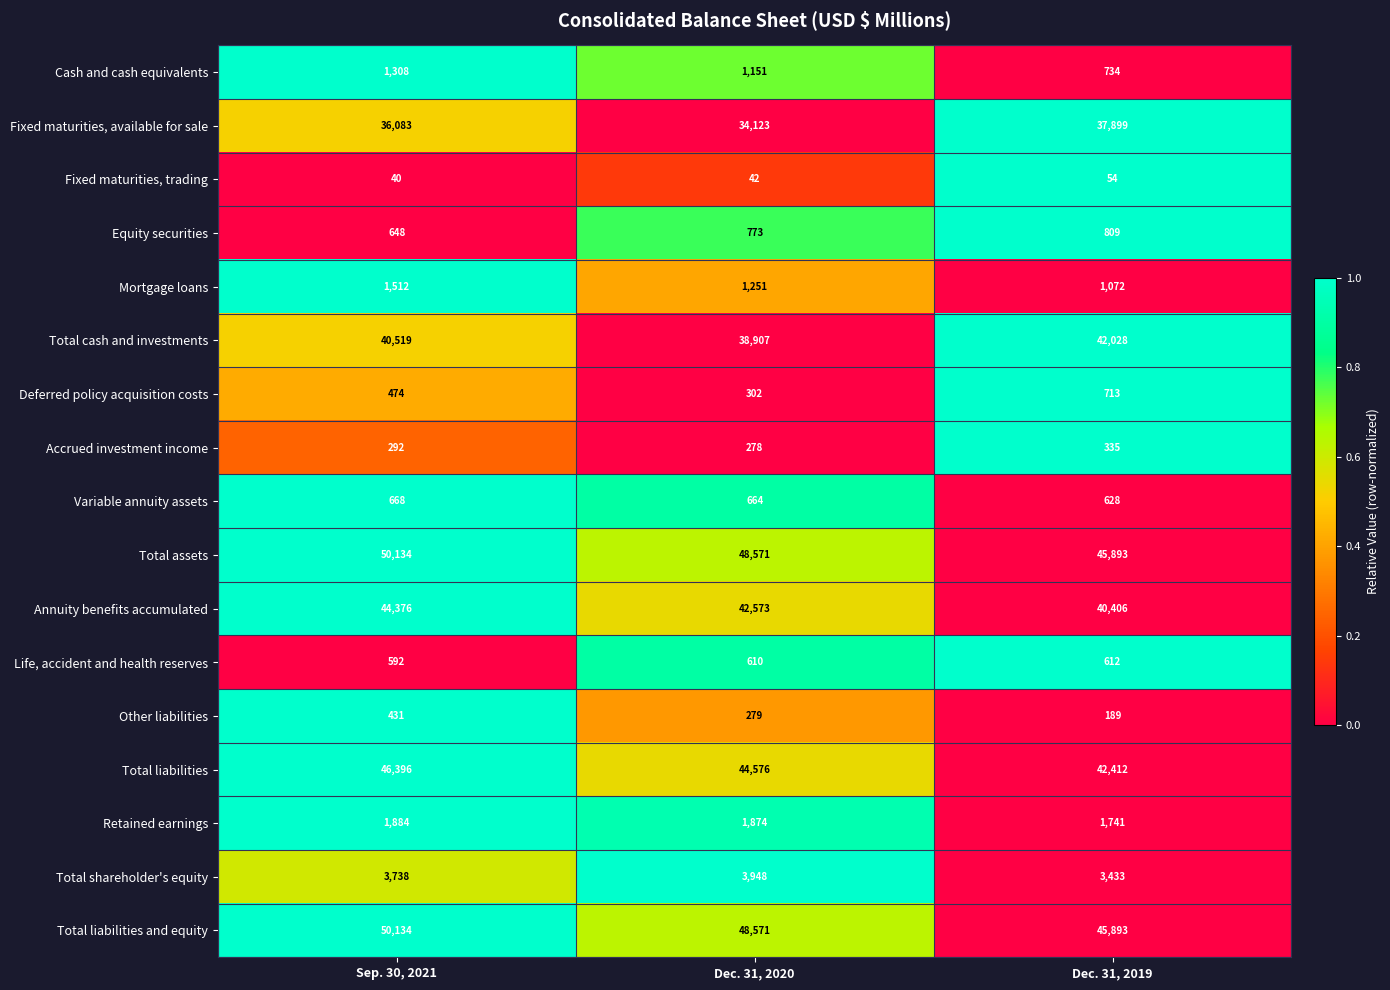

At which category is the sum across all series the highest?

Sep. 30, 2021